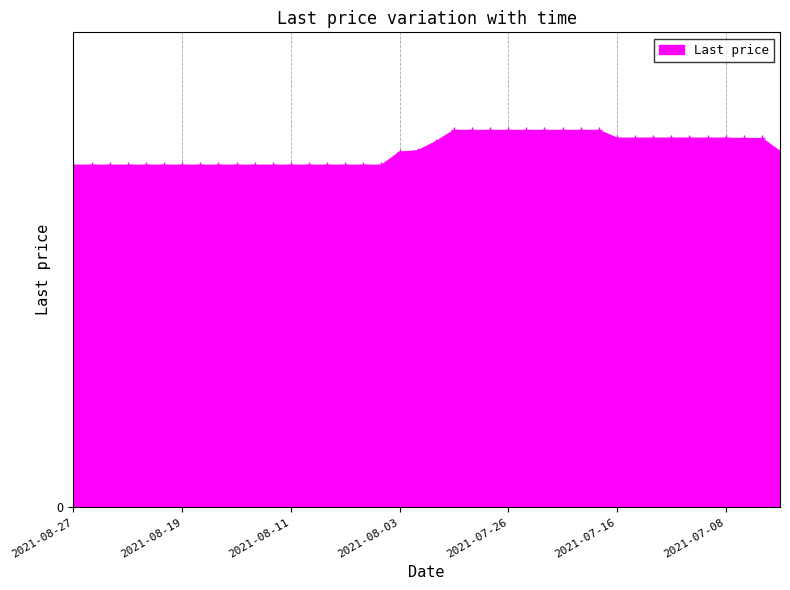

Is this an area chart (filled region under the line)?

Yes